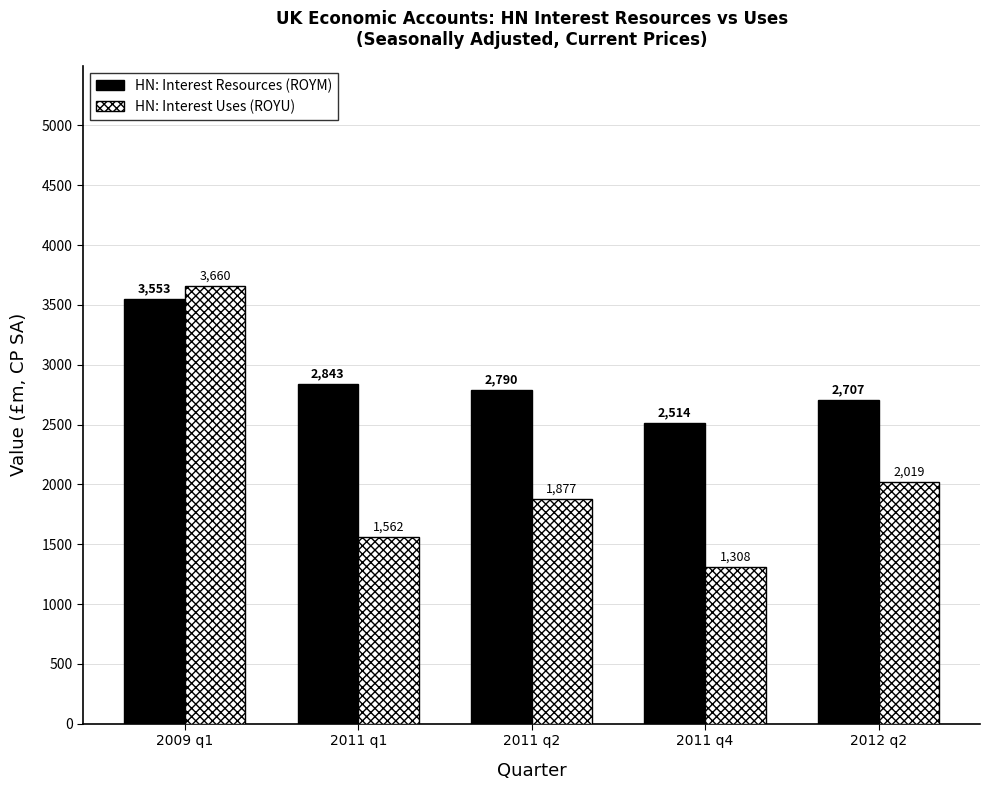

What is the smallest value displayed?

1308